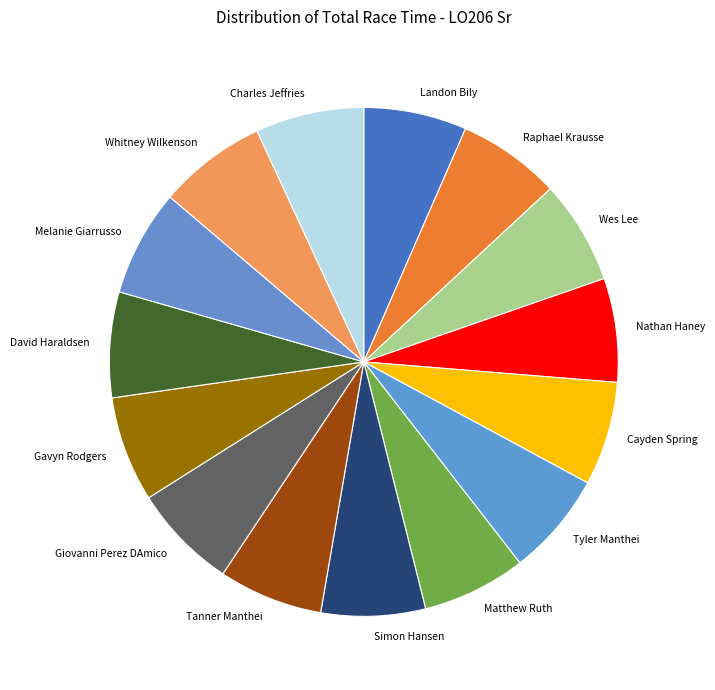

Combined, do Gavyn Rodgers and Raphael Krausse account for over 50%?

No